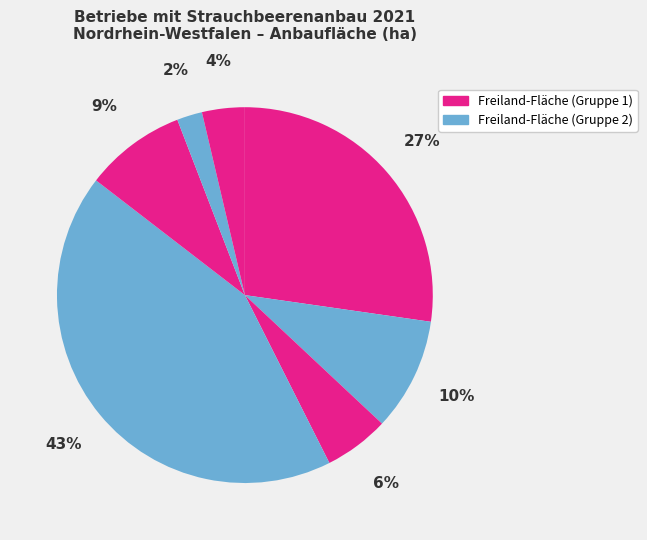

How many segments does this pie chart have?

7